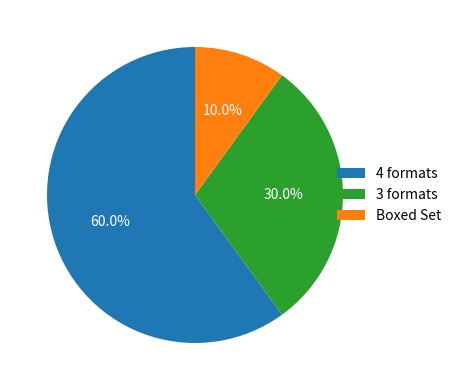

What is the largest slice in the pie chart?

4 formats